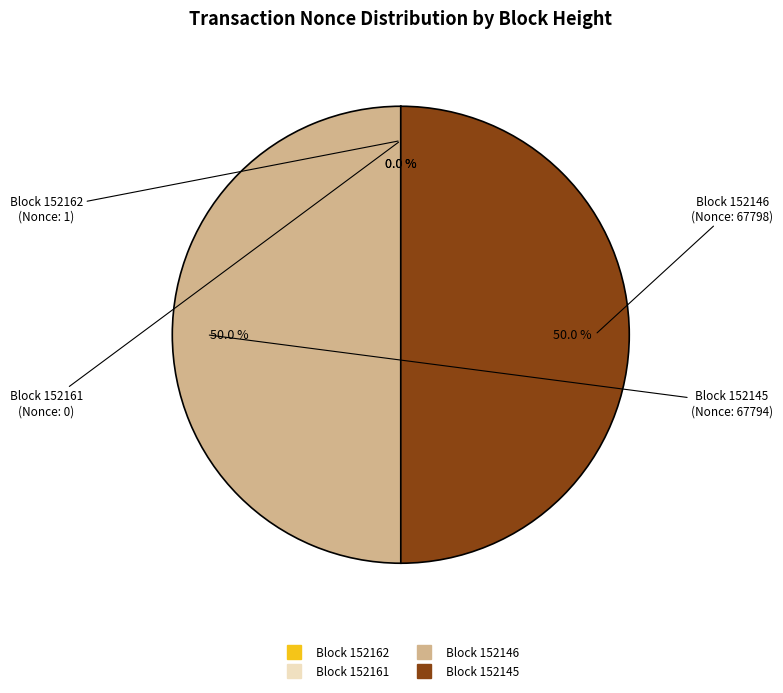

The 152162 slice represents 14% of the pie. True or false?

False